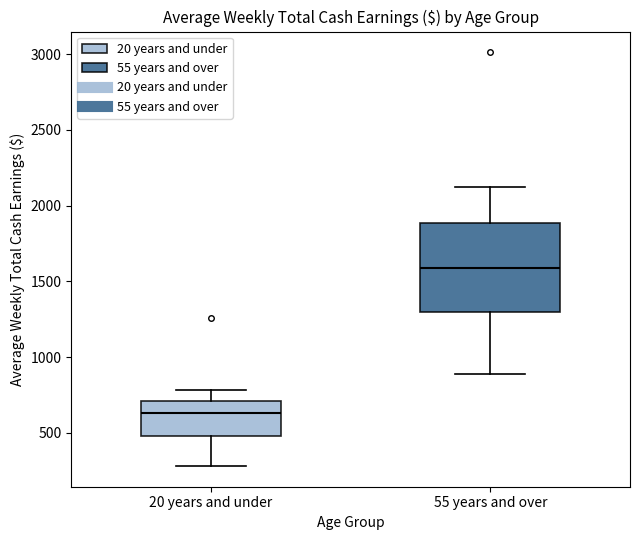

Which box's median line is the highest?

55 years and over